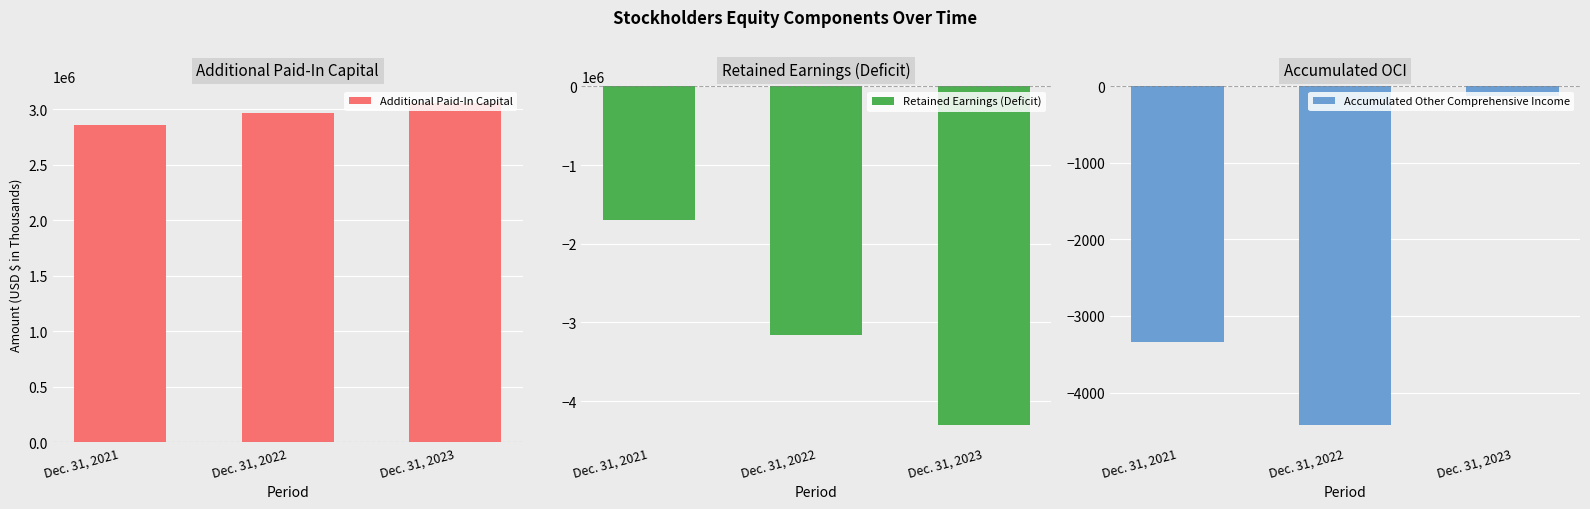

Where is Retained Earnings (Deficit) nearest to the value -3004350?

Dec. 31, 2022